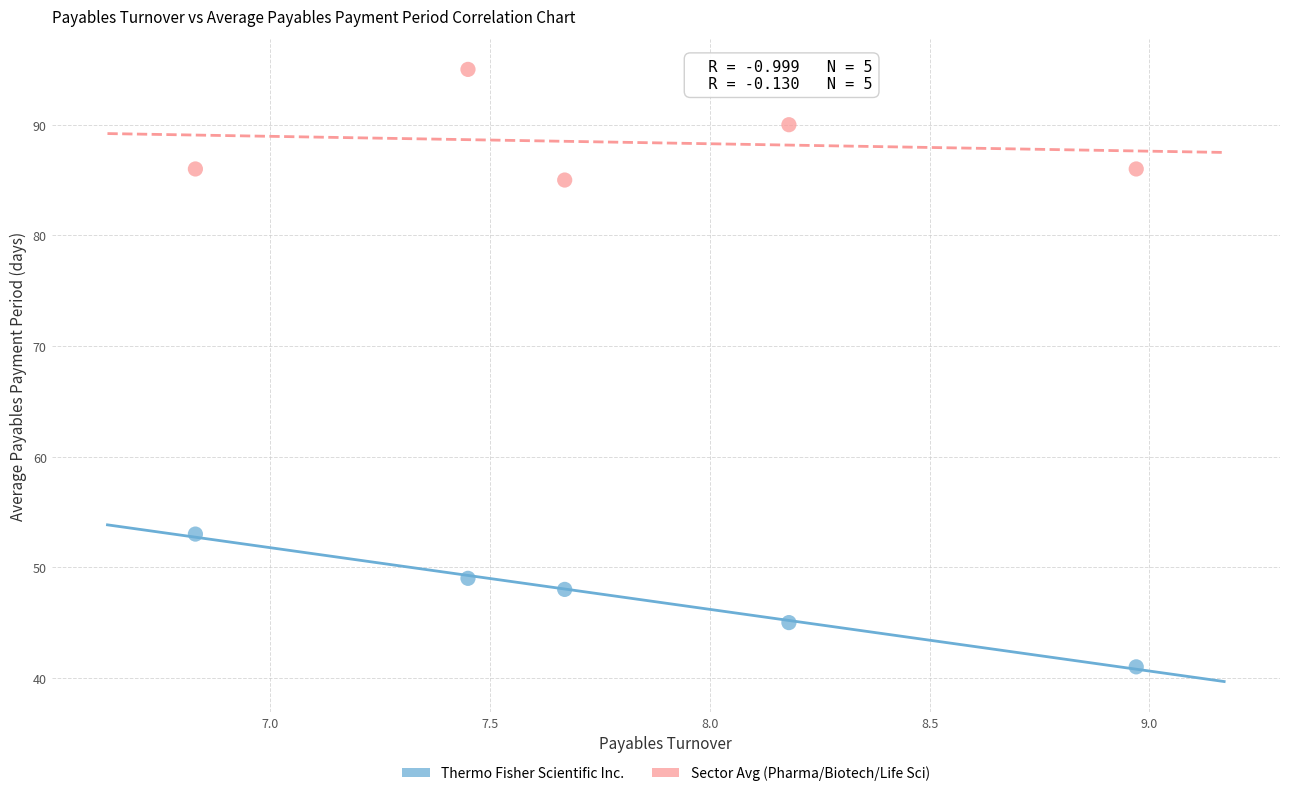

Across all data points, what is the average Y value?

68